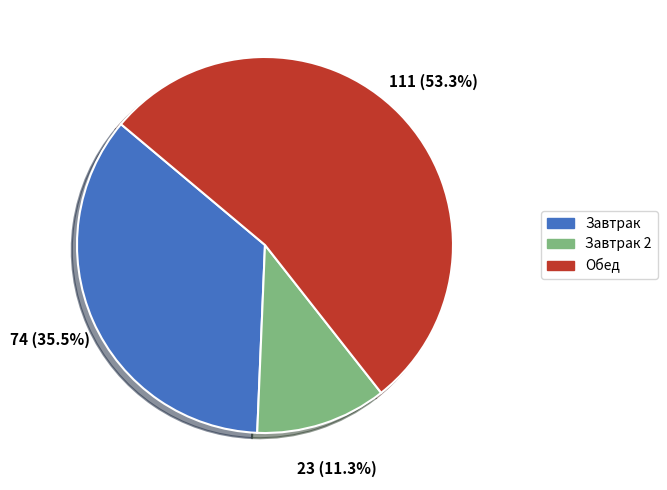

What is the majority slice?

Обед